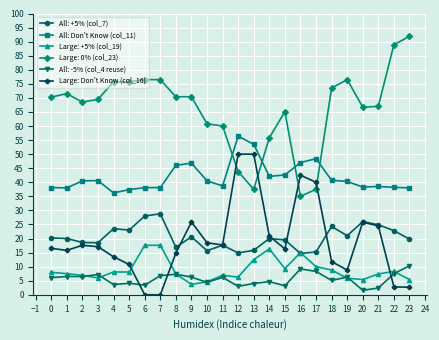

True or false: All: -5% (col_4 reuse) has more than 2 points higher than both neighbors.

True